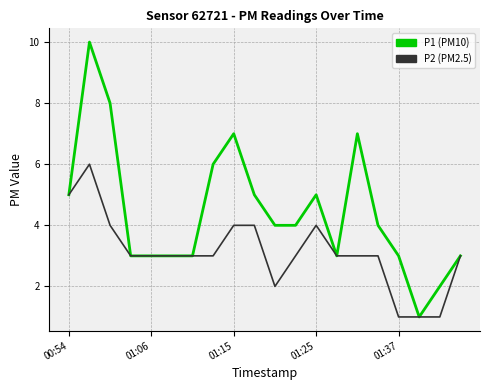

What is the maximum value shown in the chart?

10